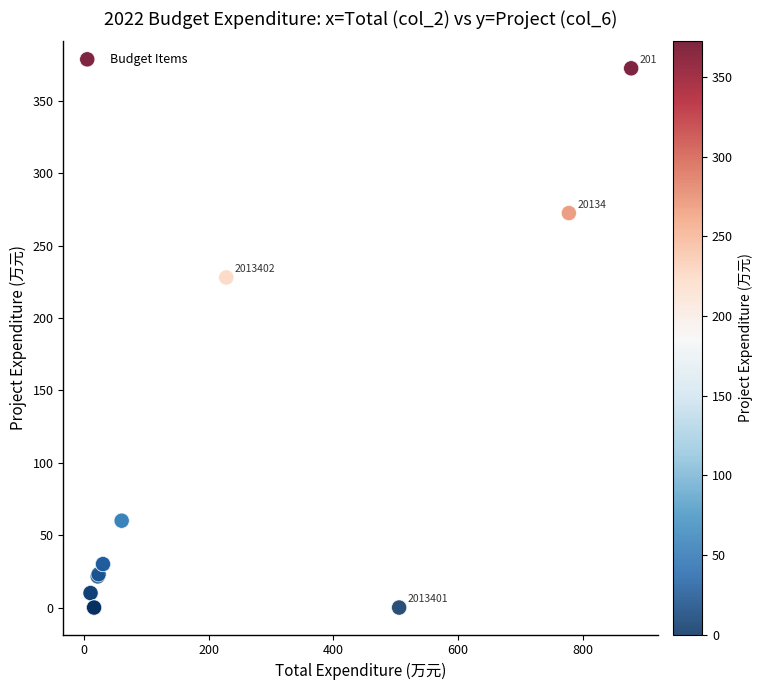

What Y value in the scatter plot is closest to 186?

228.0